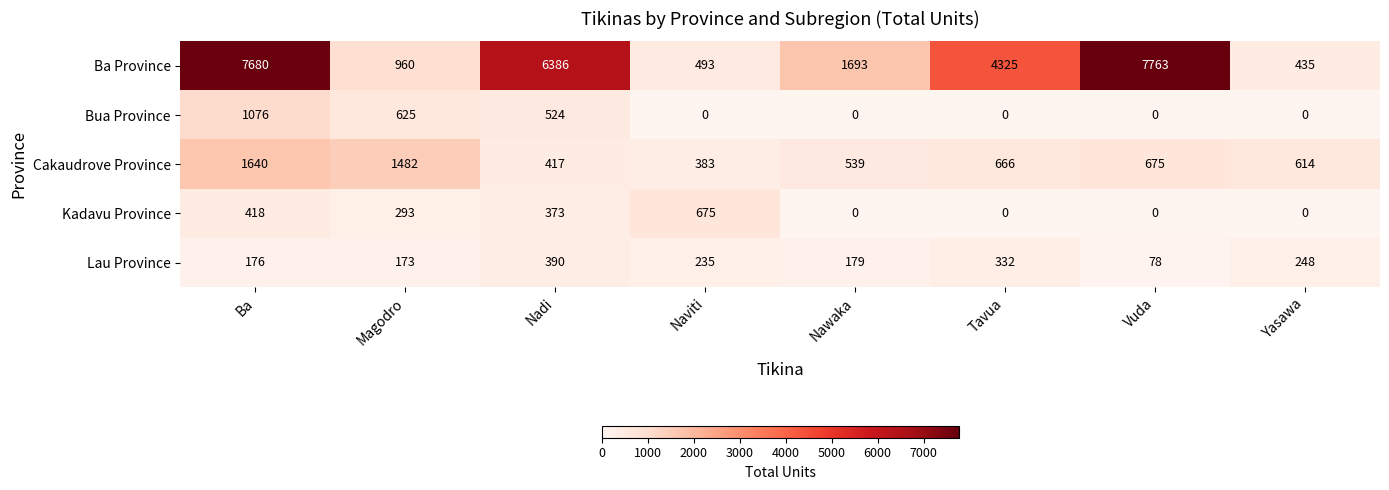

What is the maximum value for Cakaudrove Province?

1640